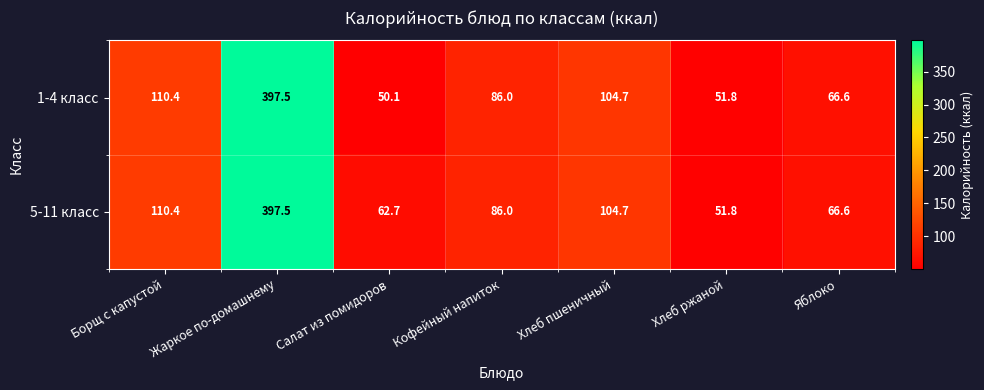

Is it true that 1-4 класс equals 711.4 at Жаркое по-домашнему?

False